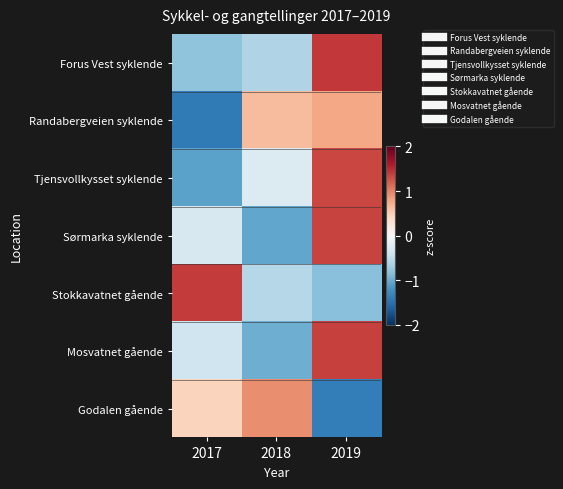

Between 2017 and 2018, which is larger?

2018